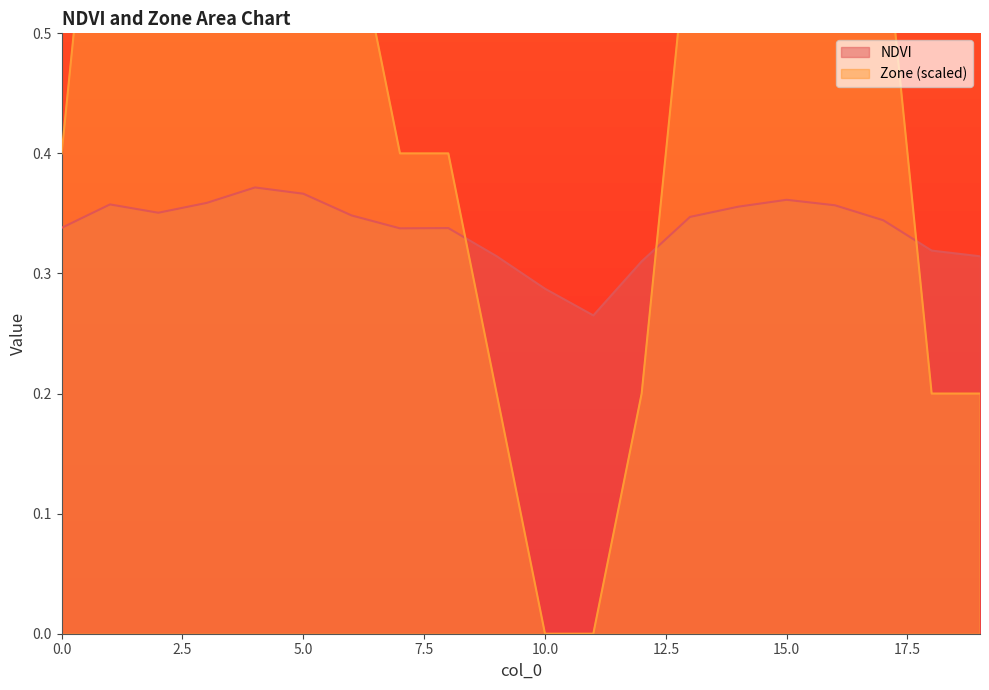

Reading right to left, extract all data points from this chart.

NDVI: 19=0.3	18=0.3	17=0.3	16=0.4	15=0.4	14=0.4	13=0.3	12=0.3	11=0.3	10=0.3	9=0.3	8=0.3	7=0.3	6=0.3	5=0.4	4=0.4	3=0.4	2=0.4	1=0.4	0=0.3
Zone: 19=0.2	18=0.2	17=0.6	16=0.8	15=0.8	14=0.8	13=0.6	12=0.2	11=0.0	10=0.0	9=0.2	8=0.4	7=0.4	6=0.6	5=0.8	4=1.0	3=0.8	2=0.6	1=0.8	0=0.4